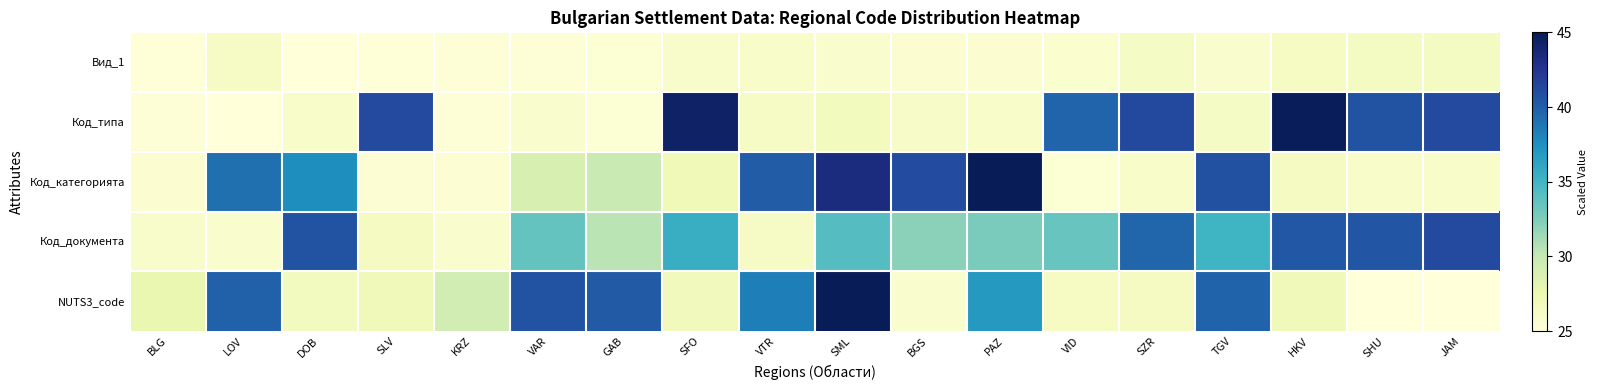

At VTR, list the series in order from smallest to largest.

Вид_1, Код_типа, Код_документа, NUTS3_code, Код_категорията